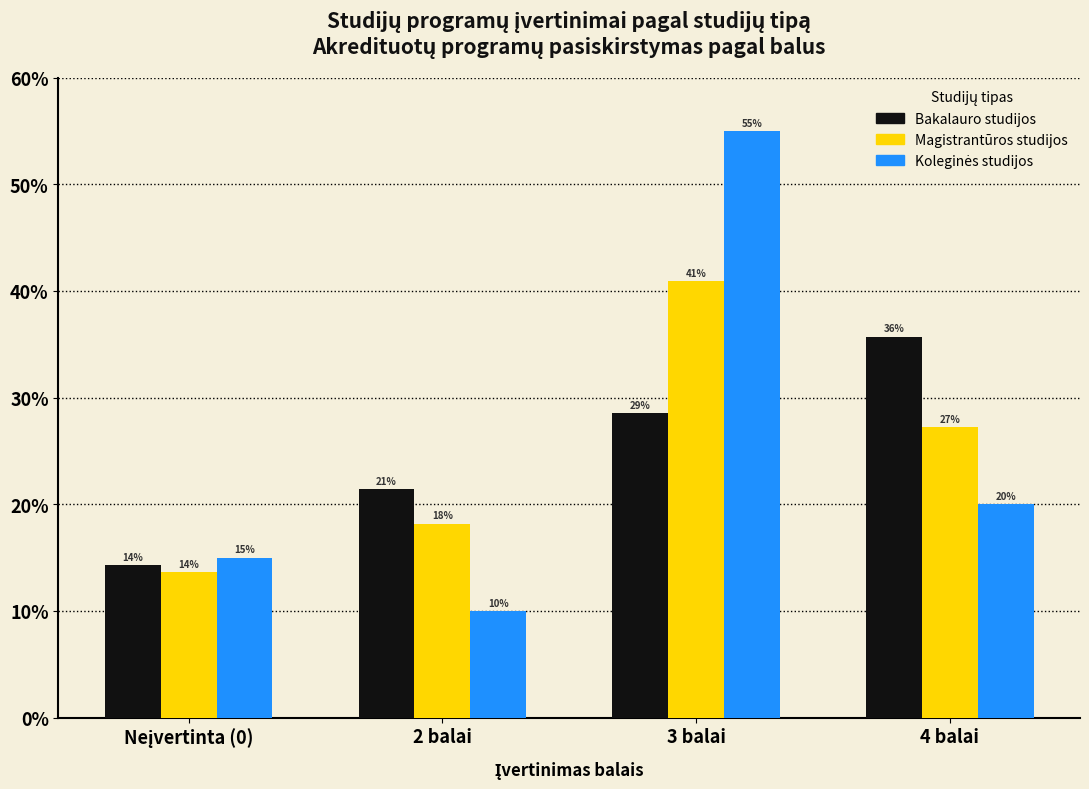

At which category is the sum across all series the highest?

3 balai